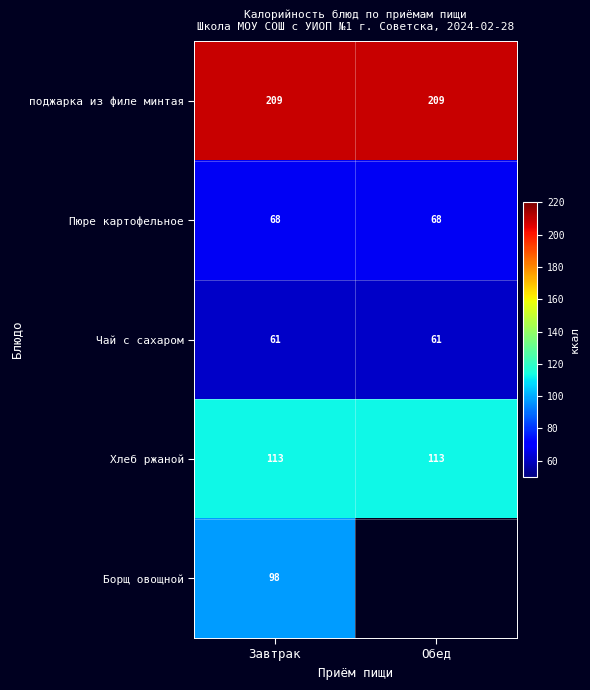

What is the lowest value of the Пюре картофельное series?

68